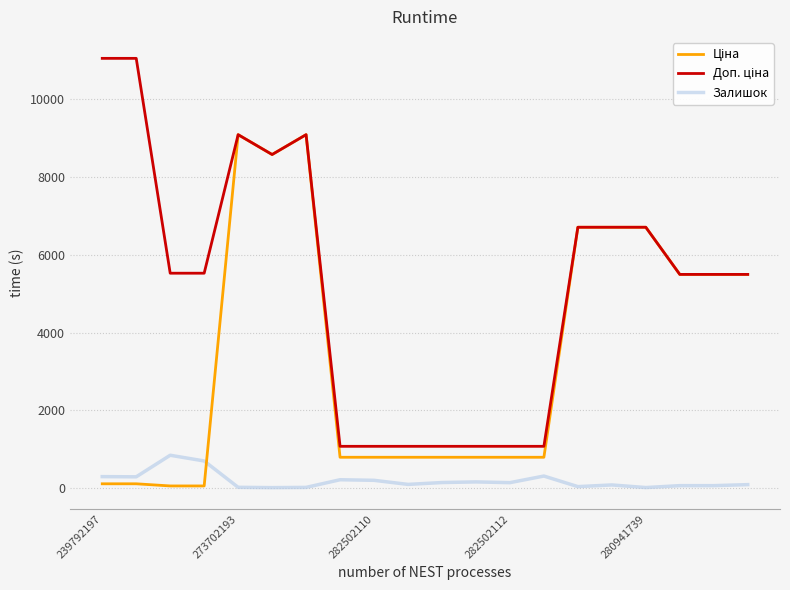

Is this an area chart (filled region under the line)?

No